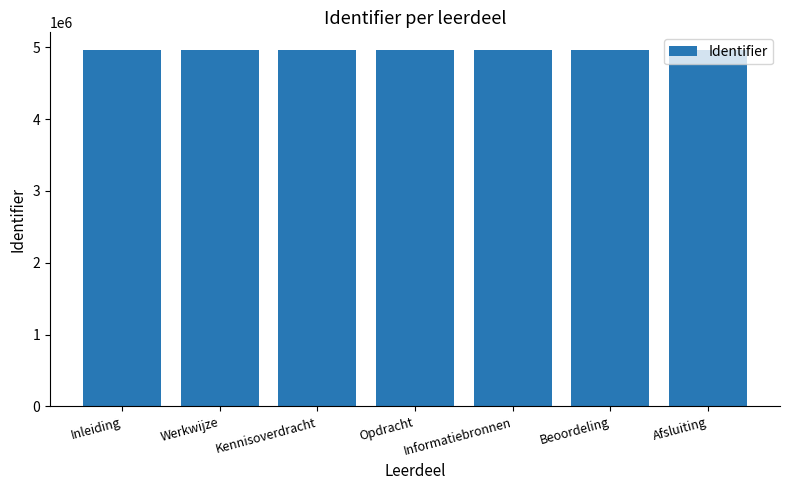

What is the approximate value at Beoordeling?

4961603